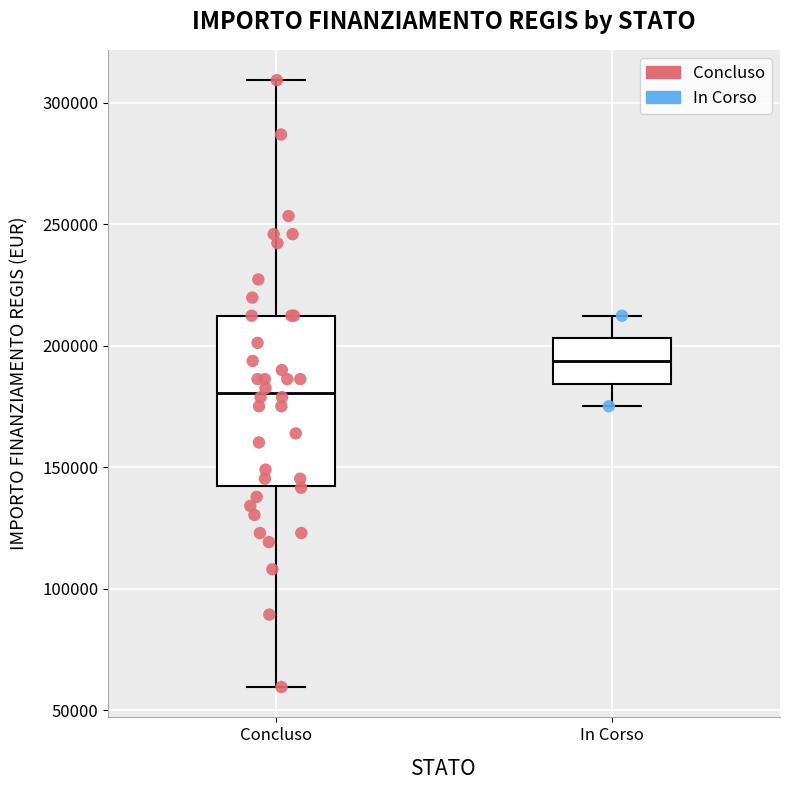

Comparing the boxes themselves (not the whiskers), which one is the tallest?

Concluso